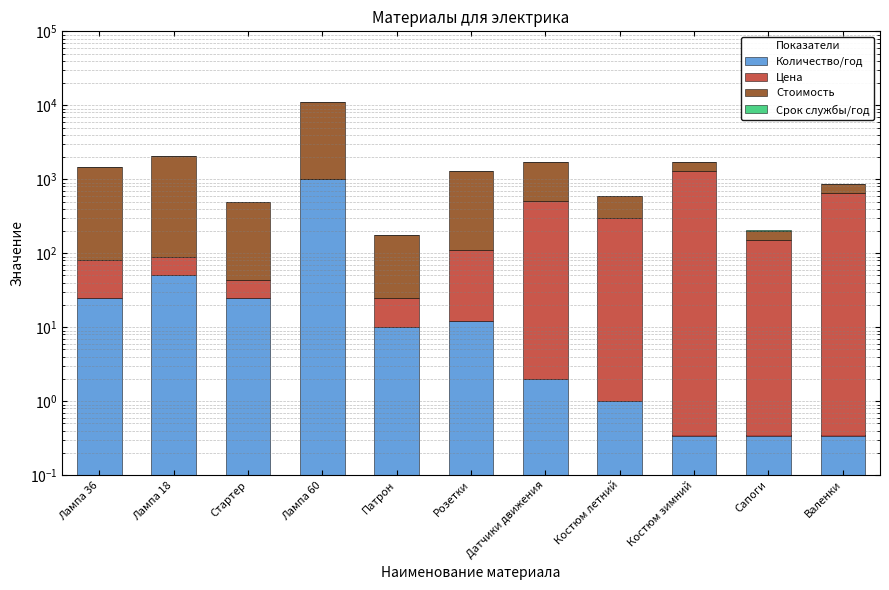

What is the label of the 1st bar from the left?

Лампа 36